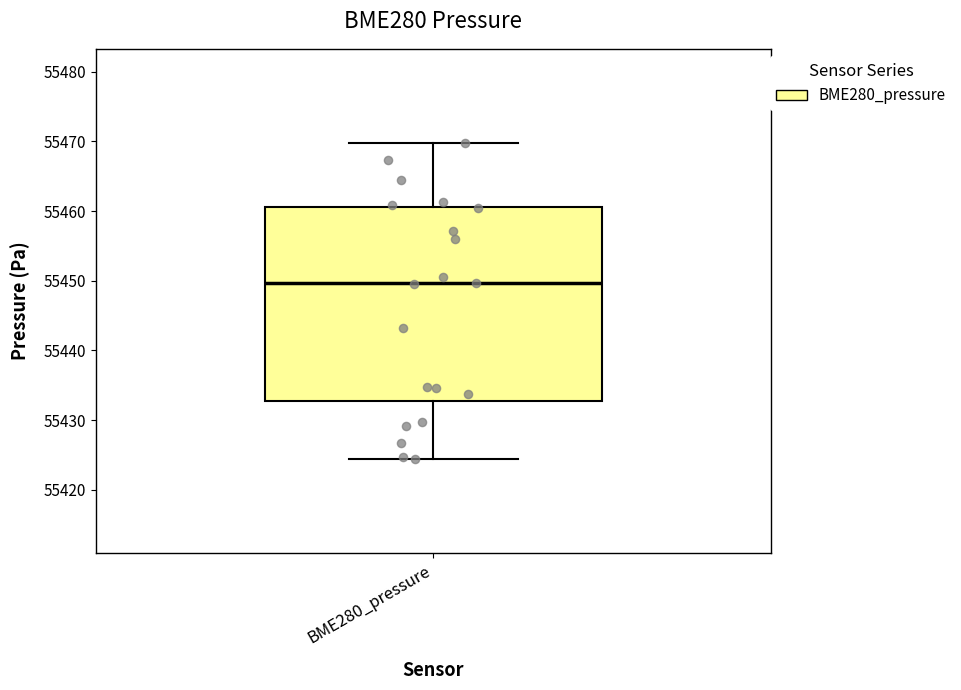

Where is the upper edge of the box for BME280_pressure on the y-axis? The values are not printed on the chart, so give them approximately, as read against the axis.

55461